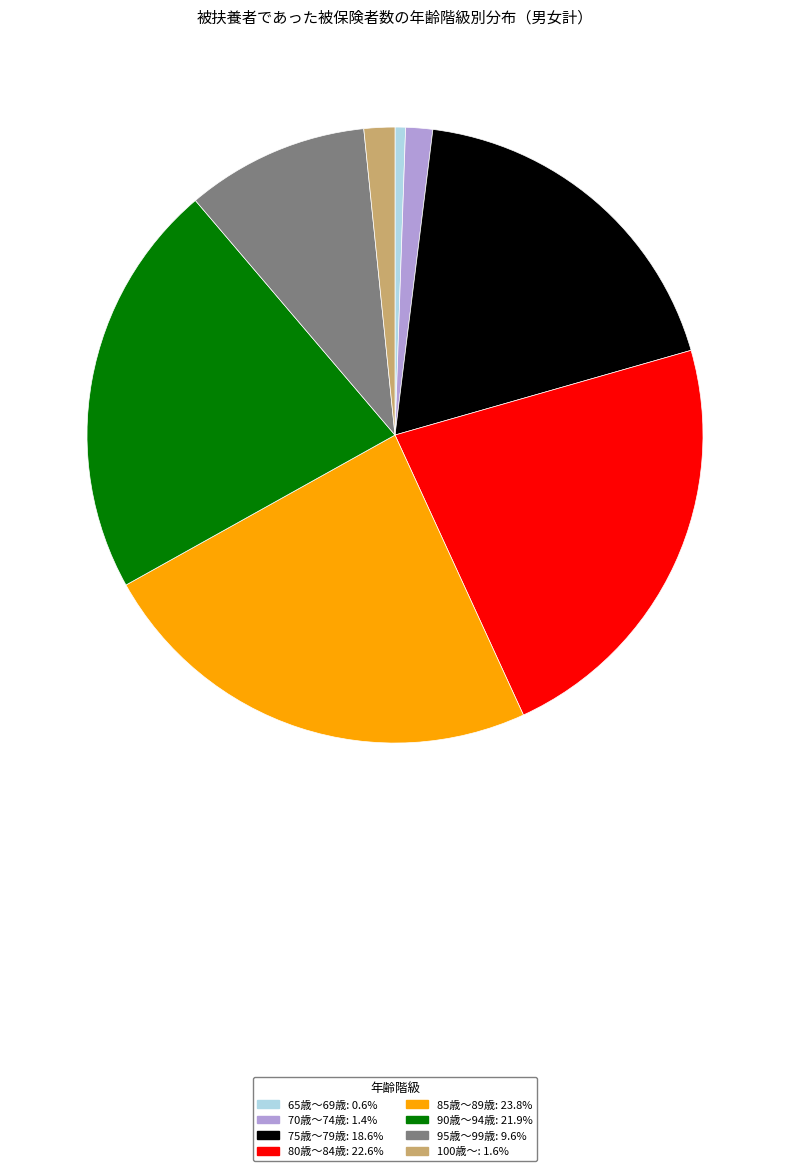

Is there a majority slice in this chart?

No